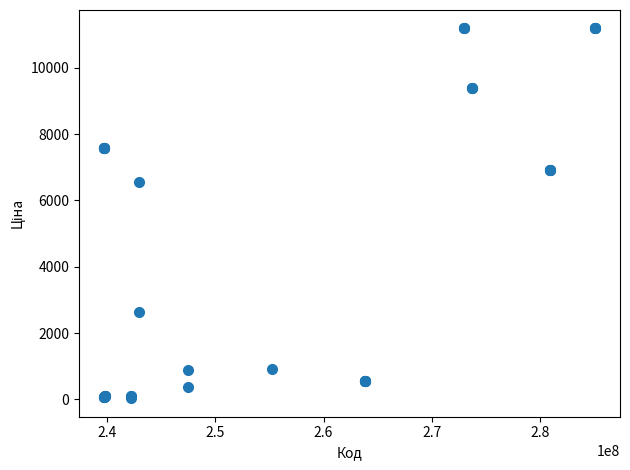

What Y value in the scatter plot is closest to 5610?

6568.8